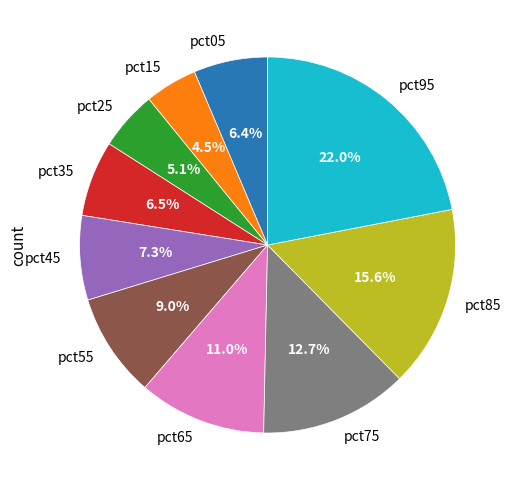

To the nearest percent, what is the difference between the pct95 and pct55 slice percentages?

13%